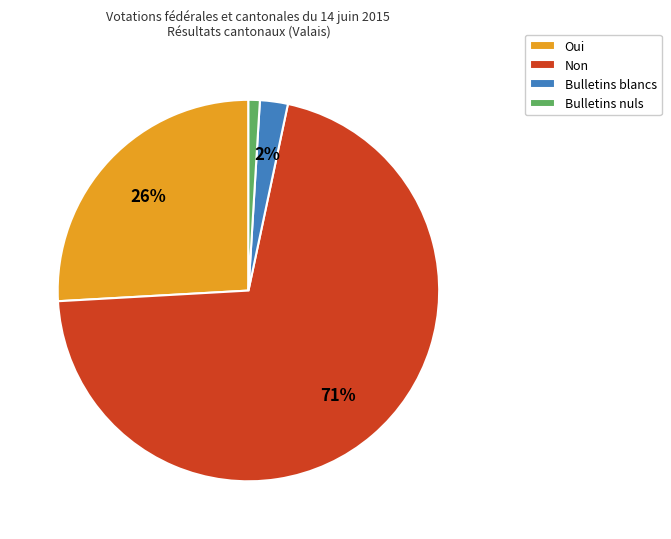

Combined, do Bulletins nuls and Bulletins blancs account for over 50%?

No